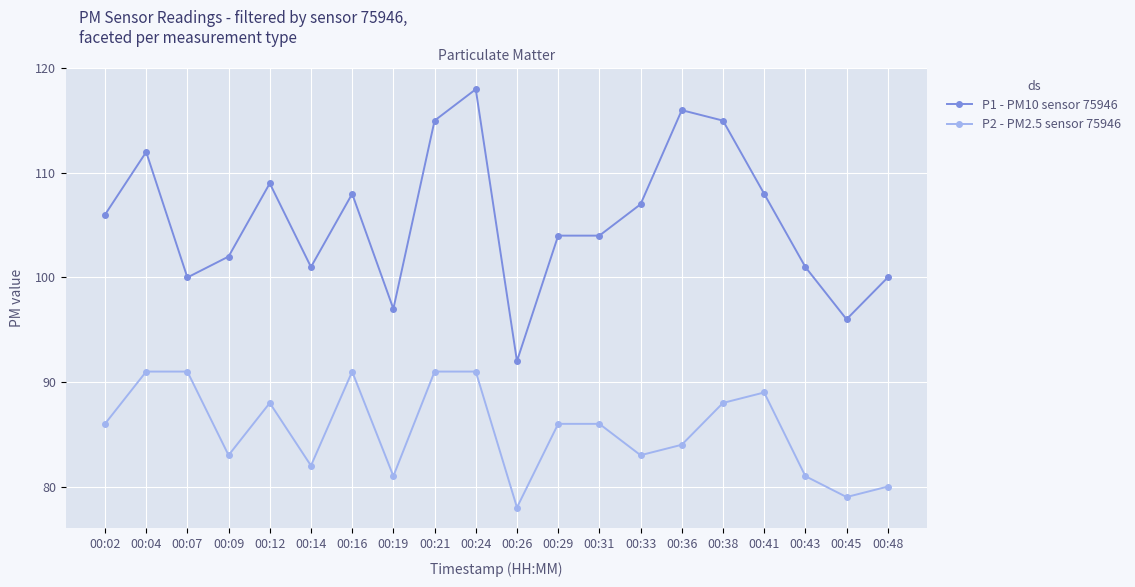

How many distinct data groups are displayed?

2